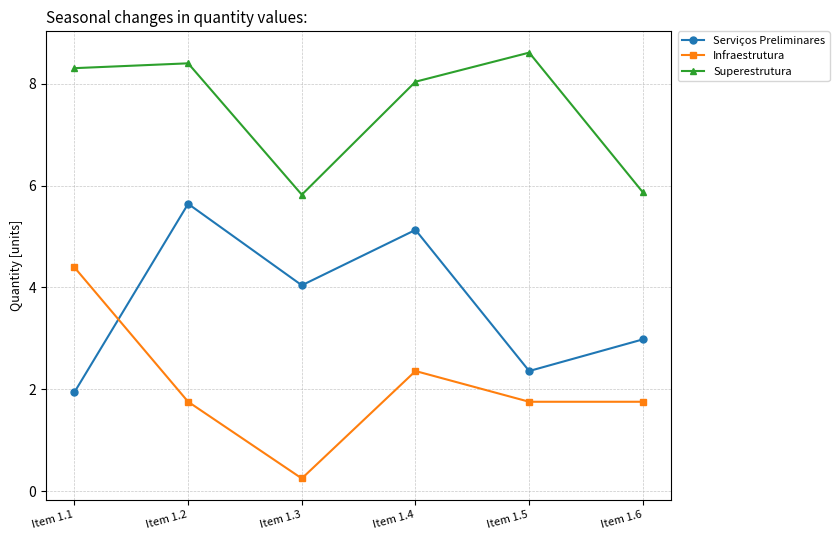

Which series has the widest spread of values?

Infraestrutura